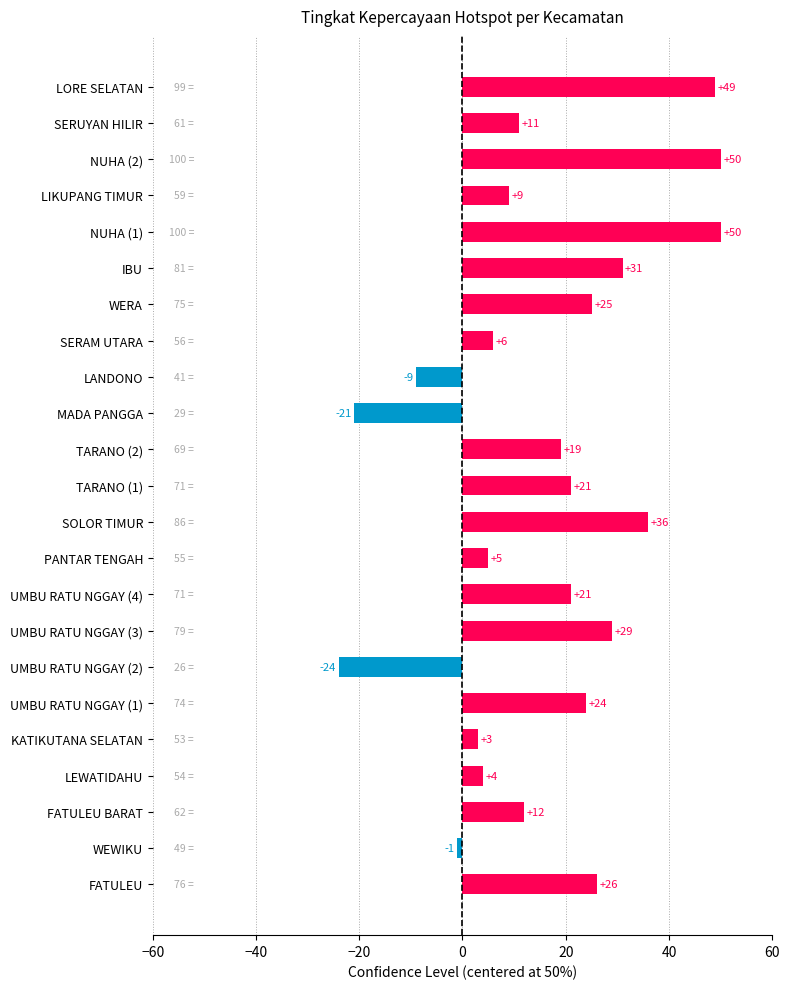

The chart shows a value of 25 at WERA. True or false?

True